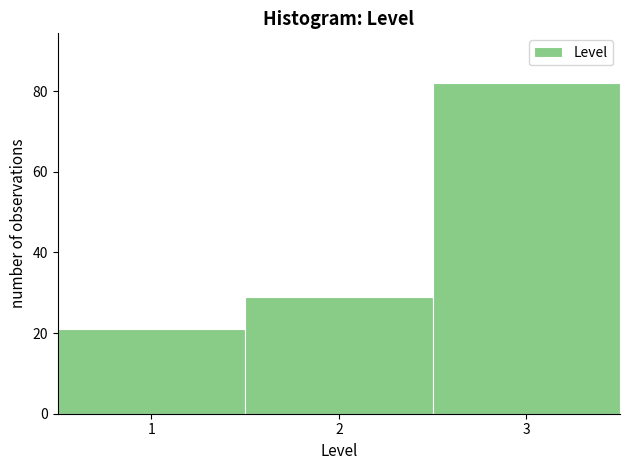

What is the height of the bar covering 0.5 to 1.5 on the x-axis? The values are not printed on the chart, so give them approximately, as read against the axis.

22